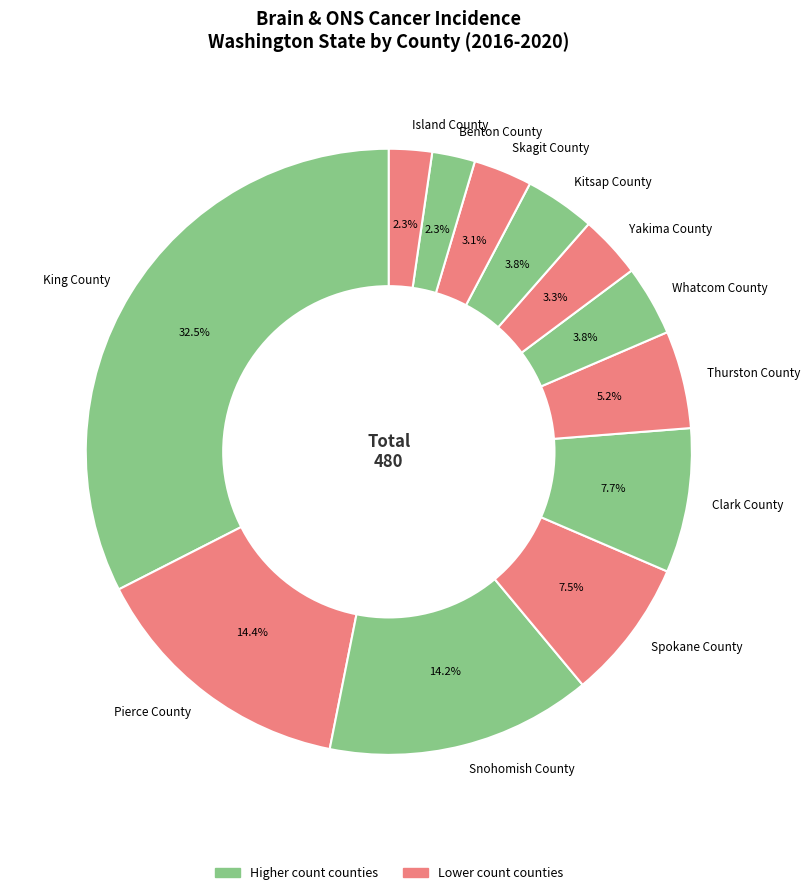

Count the number of slices in the pie.

12